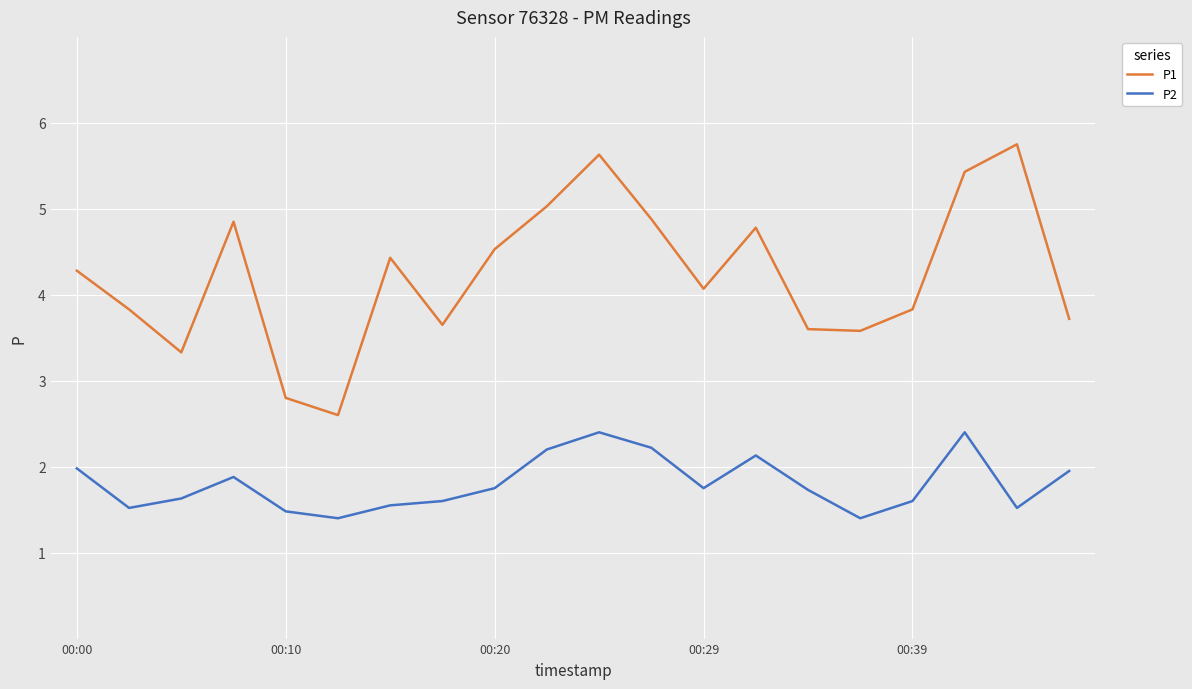

True or false: P2 and P1 cross at least once.

False